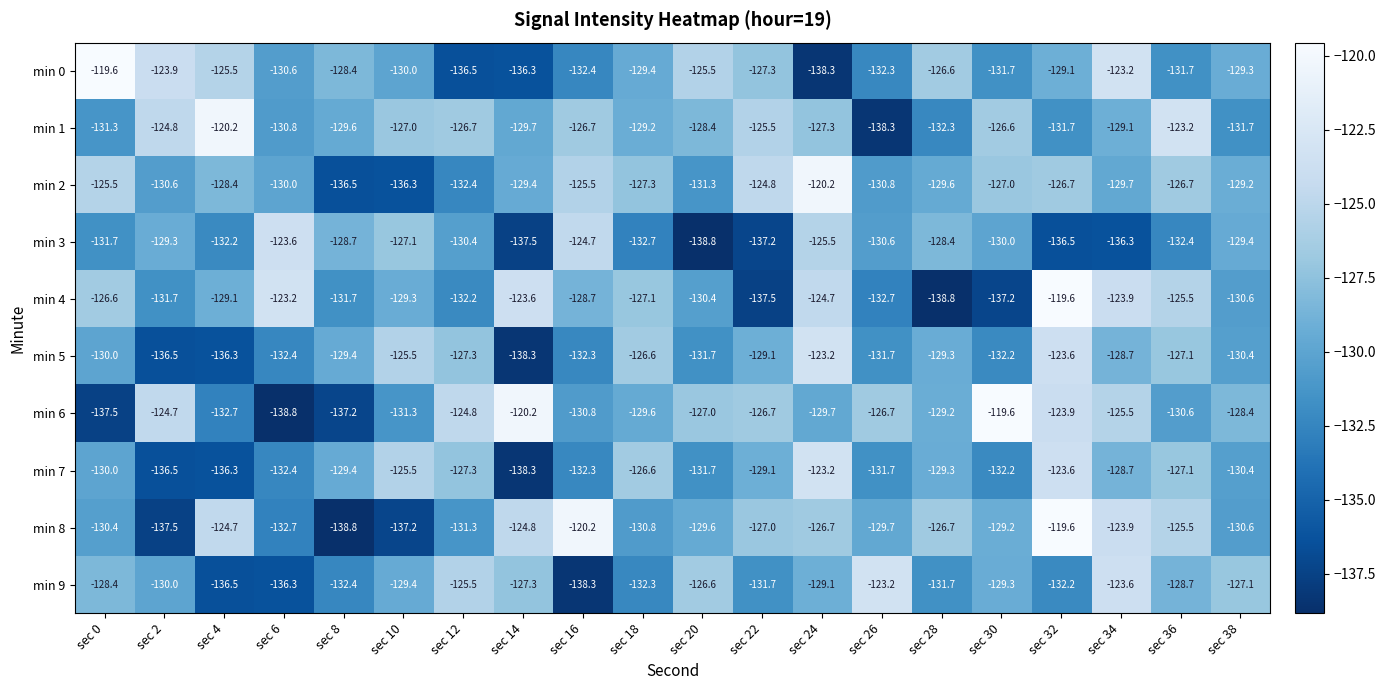

What is the spread (max minus min) of values at sec 8?

10.4